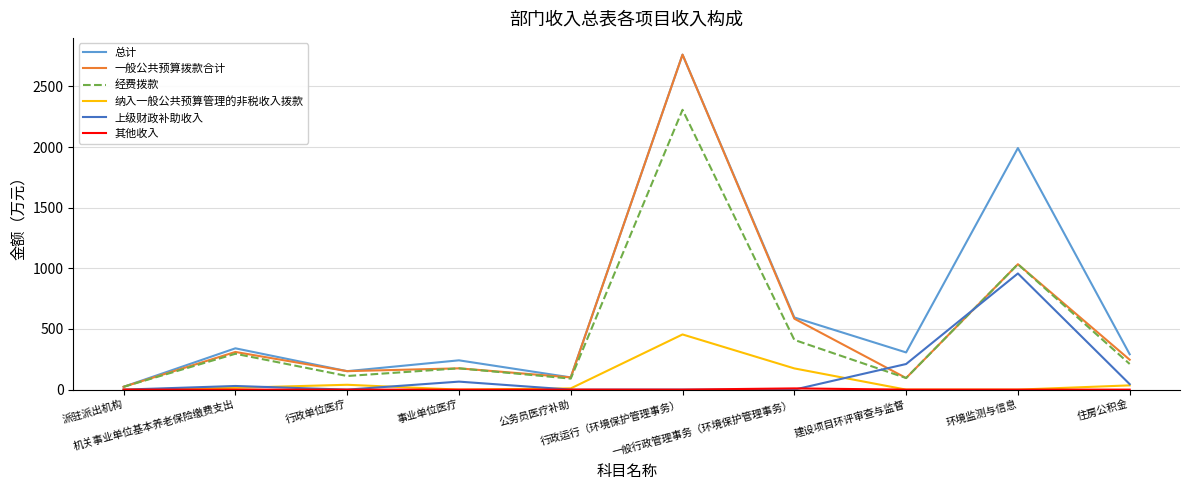

What is the highest value of the 纳入一般公共预算管理的非税收入拨款 series?

455.0